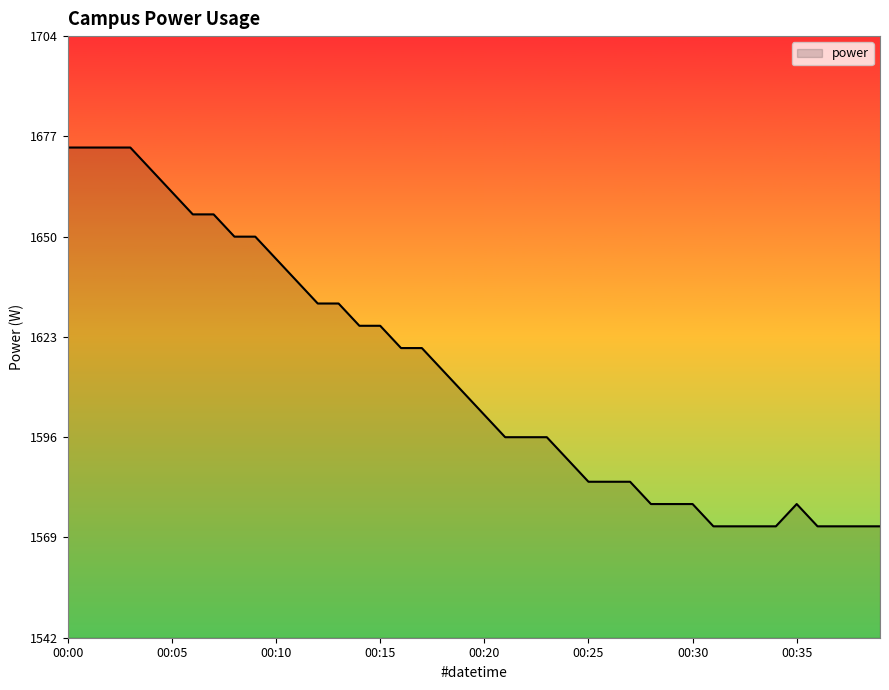

What is the maximum value shown in the chart?

1674